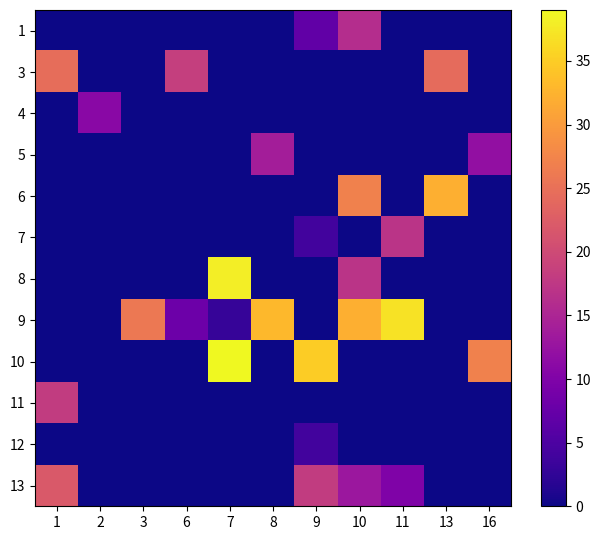

Which series changed the most between 1 and 7?

10